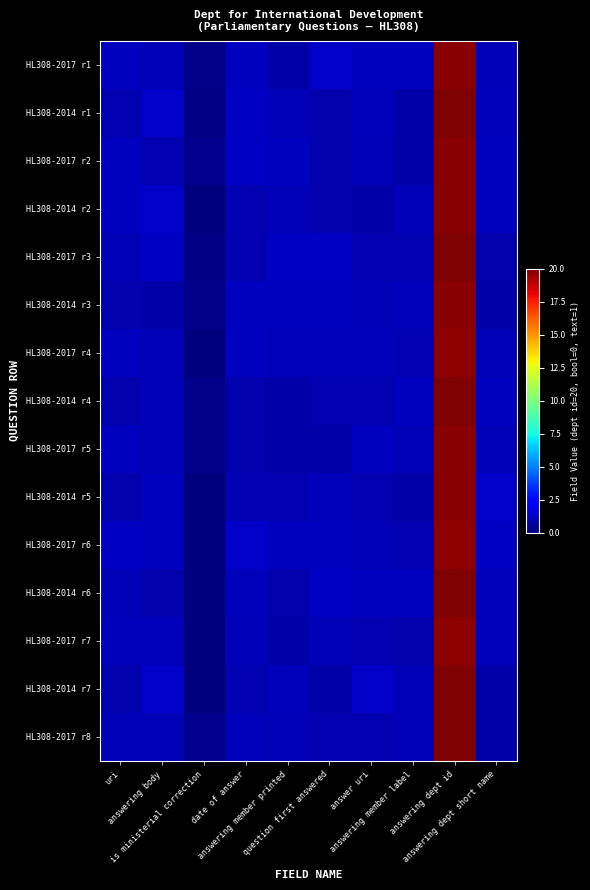

At which category is the sum across all series the highest?

answering dept id